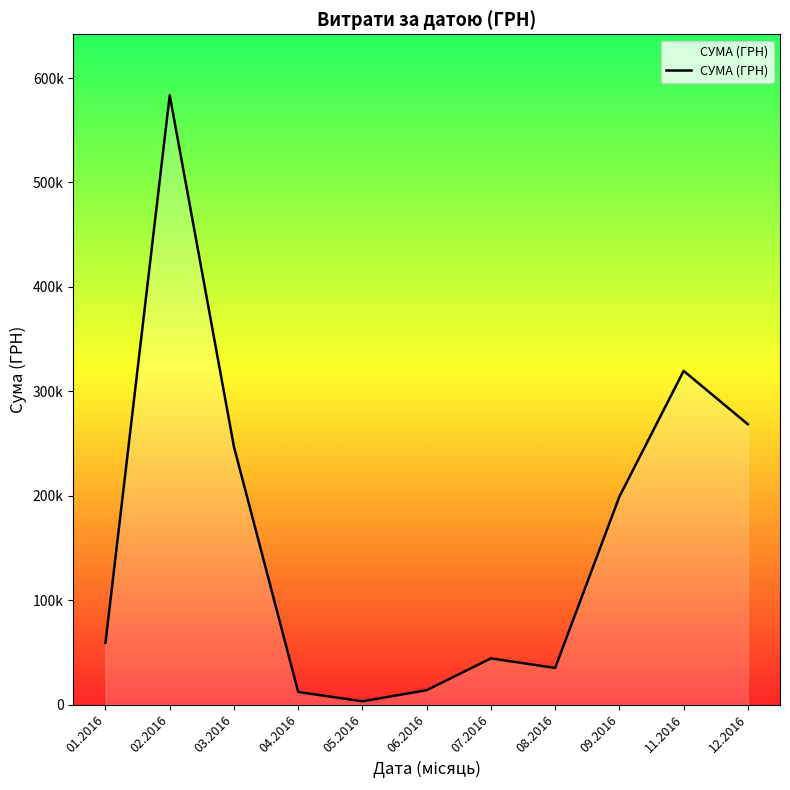

How many values exceed 59222?

6